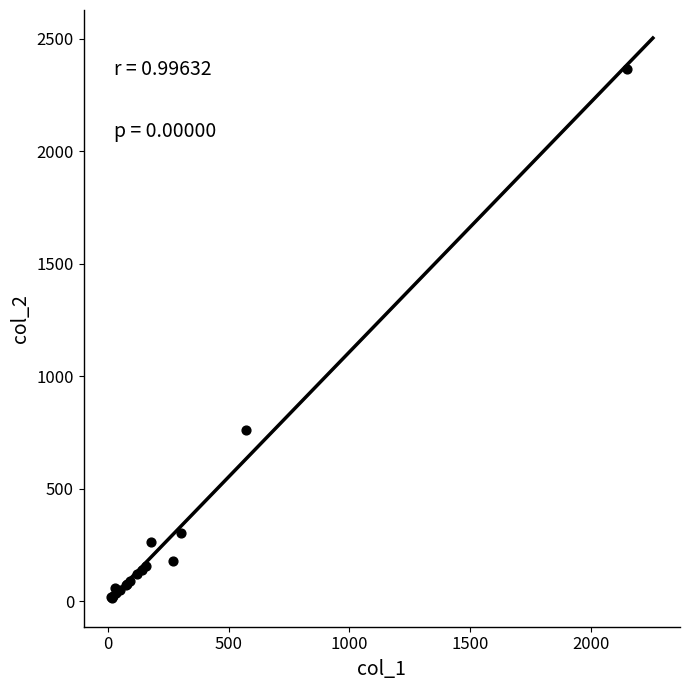

What Y value in the scatter plot is closest to 1191?

760.0